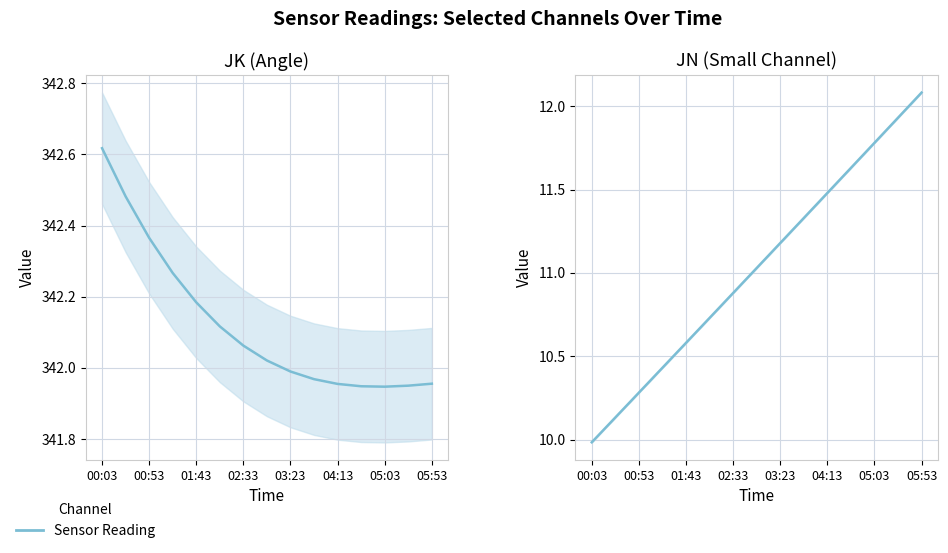

True or false: JN and JK cross at least once.

False